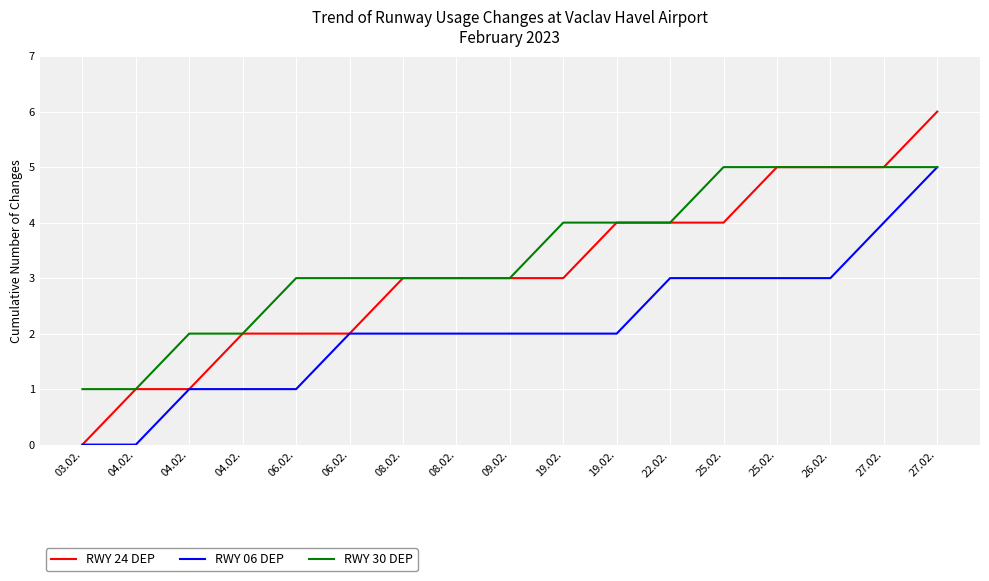

Does the chart have visible grid lines?

Yes